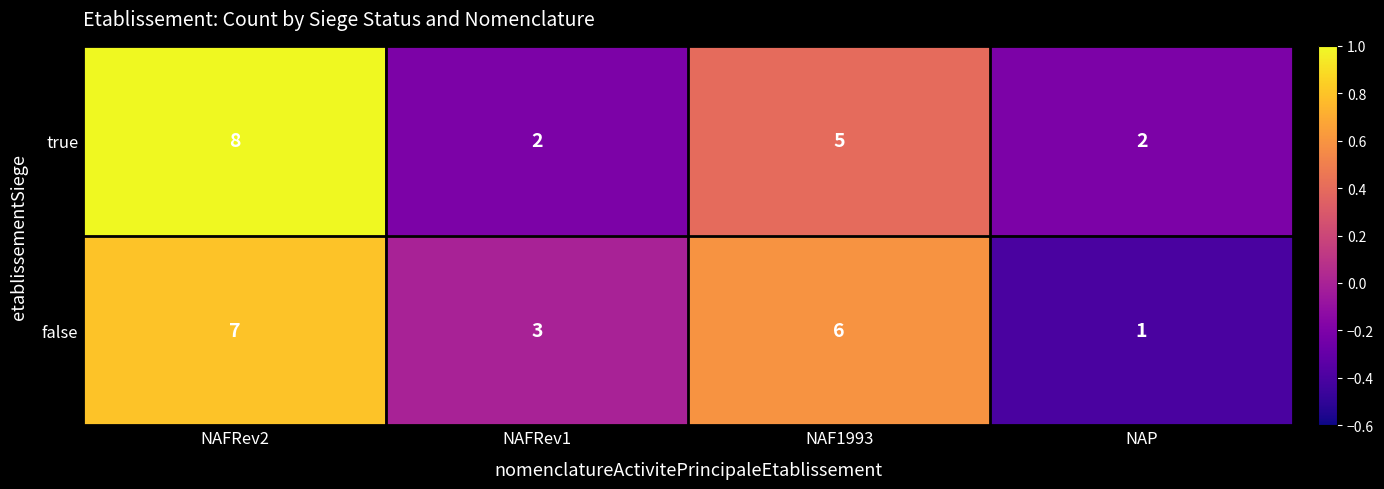

Where is false nearest to the value 4?

NAFRev1